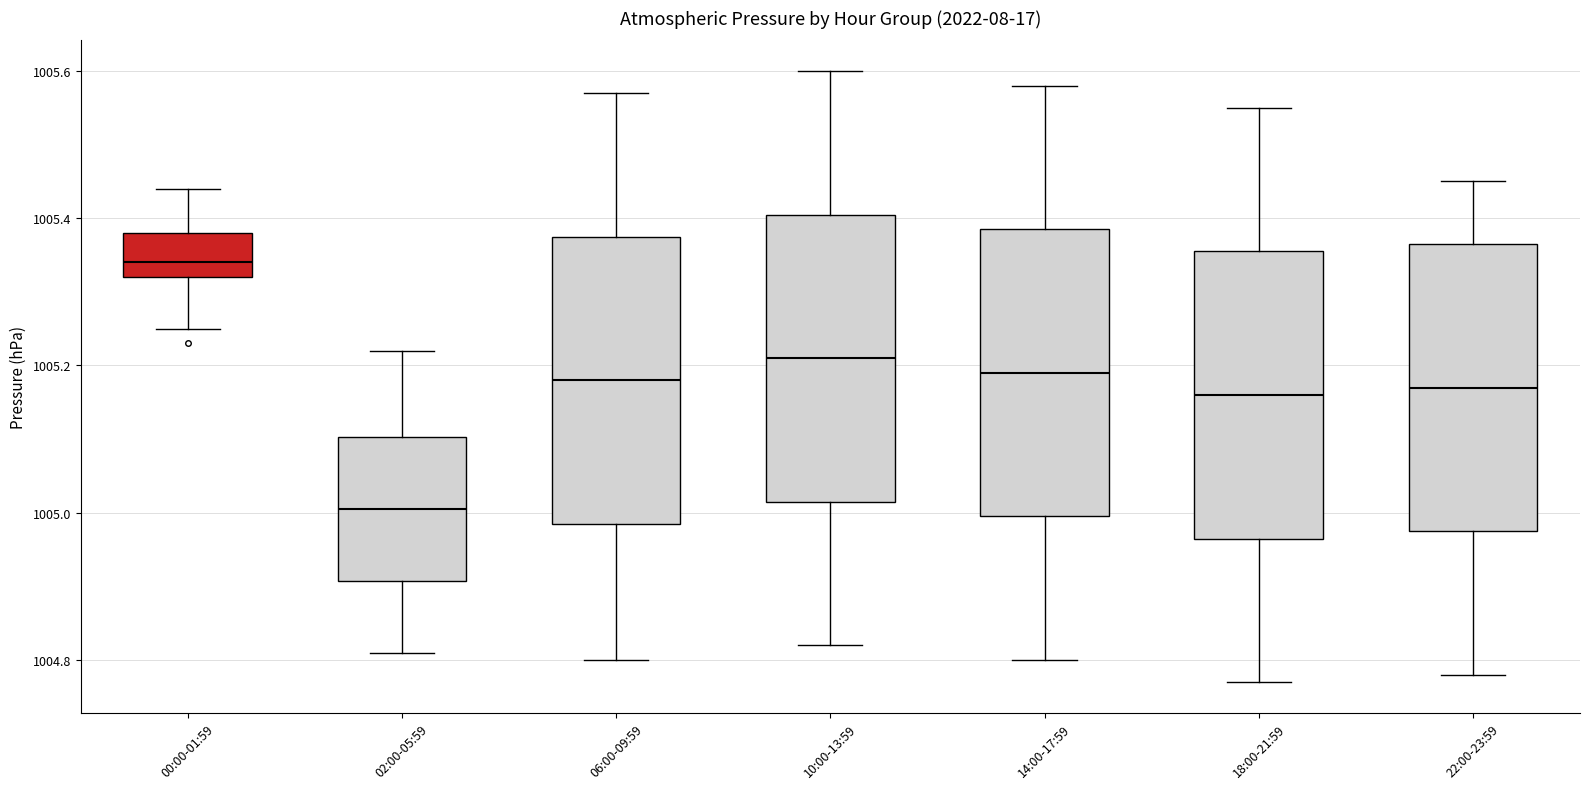

Reading left to right, transcribe this box plot: for each box, give where its median line is, the range the box spans, and where its two whiskers end, as read against the y-axis. The values are not printed on the chart, so give them approximately, as read against the axis.

00:00-01:59: median 1005.34, box 1005.32 to 1005.38, whiskers 1005.26 to 1005.44
02:00-05:59: median 1005.00, box 1004.90 to 1005.10, whiskers 1004.82 to 1005.22
06:00-09:59: median 1005.18, box 1004.98 to 1005.38, whiskers 1004.80 to 1005.58
10:00-13:59: median 1005.22, box 1005.02 to 1005.40, whiskers 1004.82 to 1005.60
14:00-17:59: median 1005.20, box 1005.00 to 1005.38, whiskers 1004.80 to 1005.58
18:00-21:59: median 1005.16, box 1004.96 to 1005.36, whiskers 1004.78 to 1005.56
22:00-23:59: median 1005.18, box 1004.98 to 1005.36, whiskers 1004.78 to 1005.46